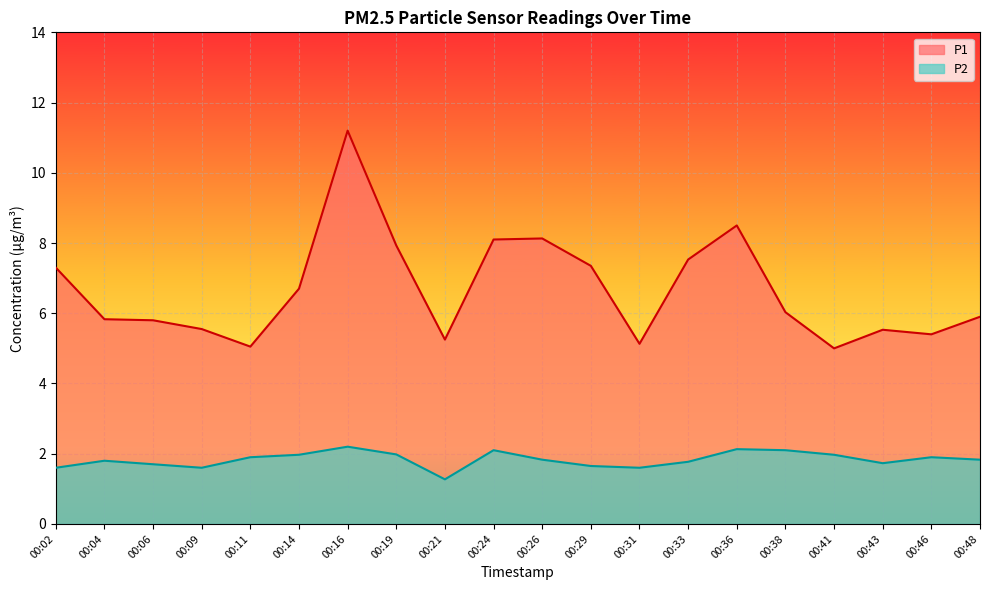

What is the approximate value of P1 at 00:02?

7.3